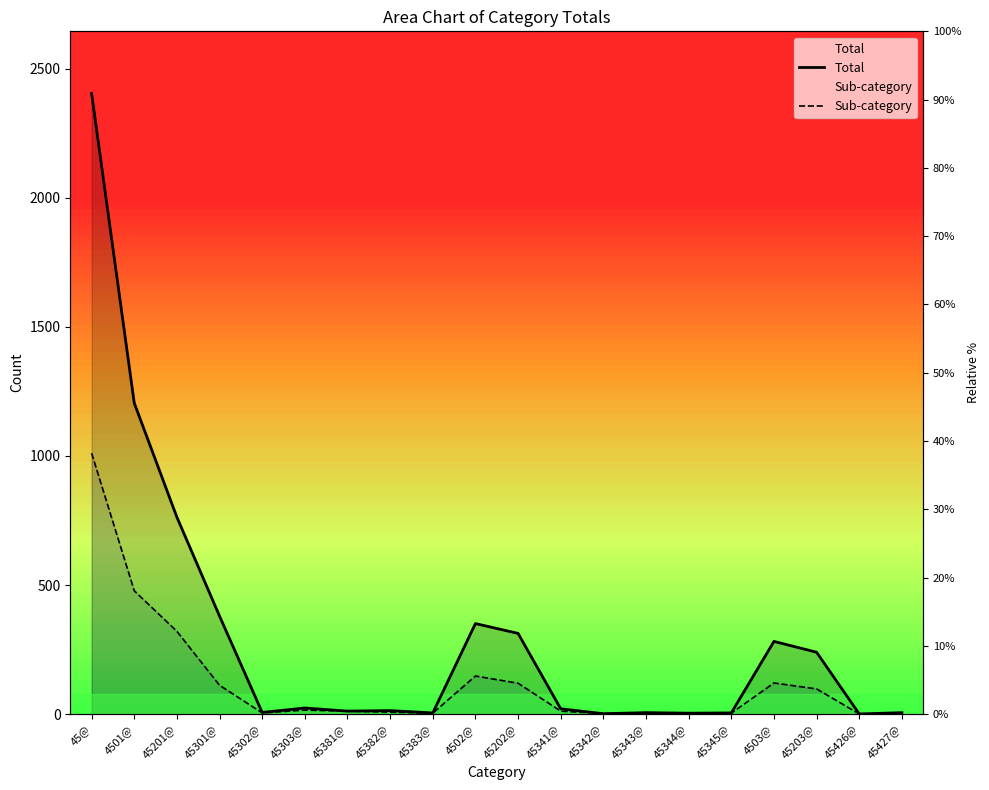

What is the approximate value of Total at 45426@?

1